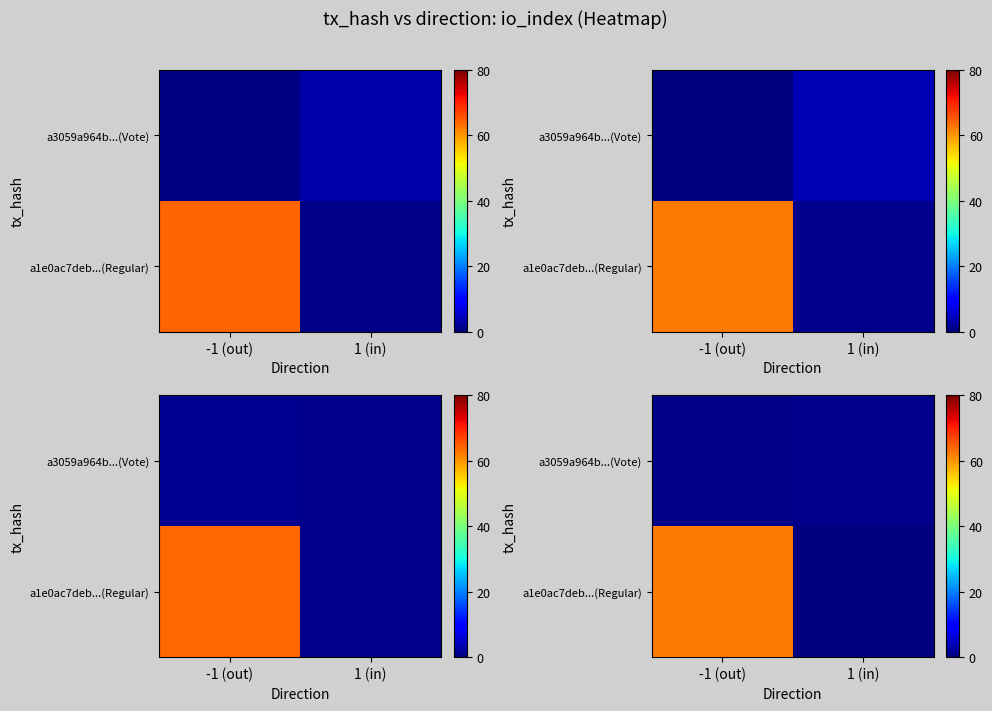

The value of row_0 at 1 (in) is 0.0. True or false?

True